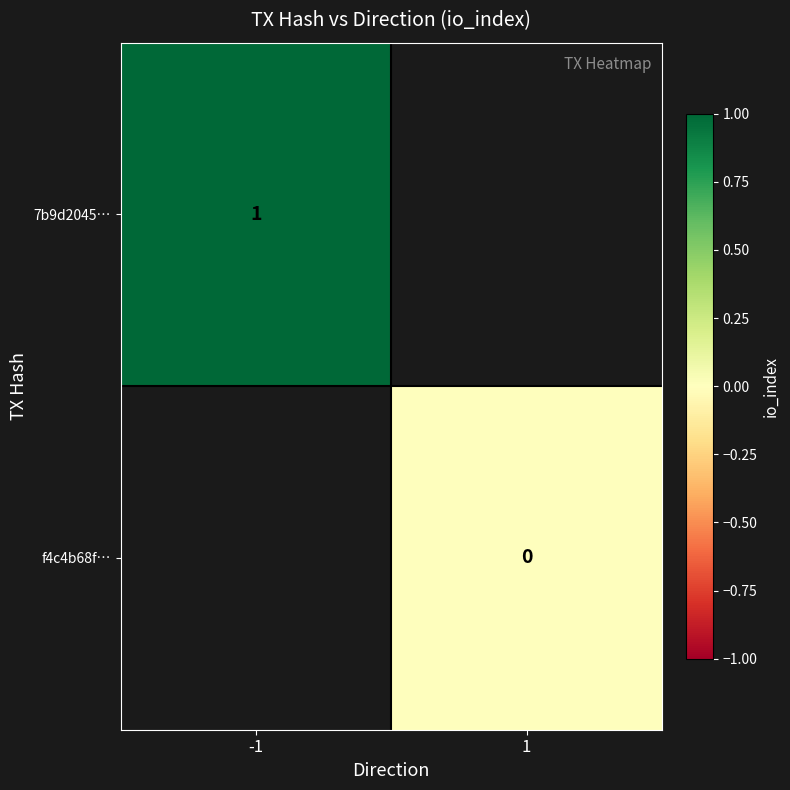

How many distinct data groups are displayed?

2